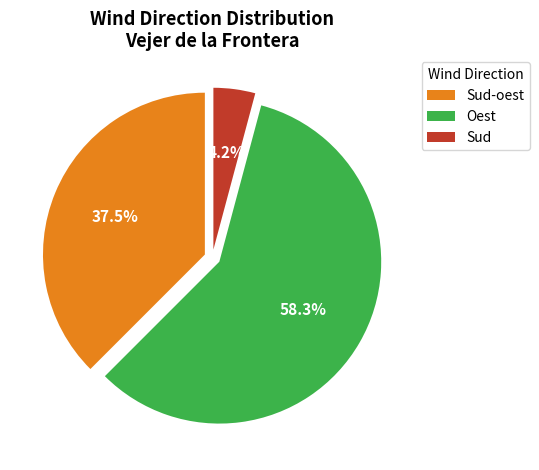

Which category has the smallest portion of the pie?

Sud